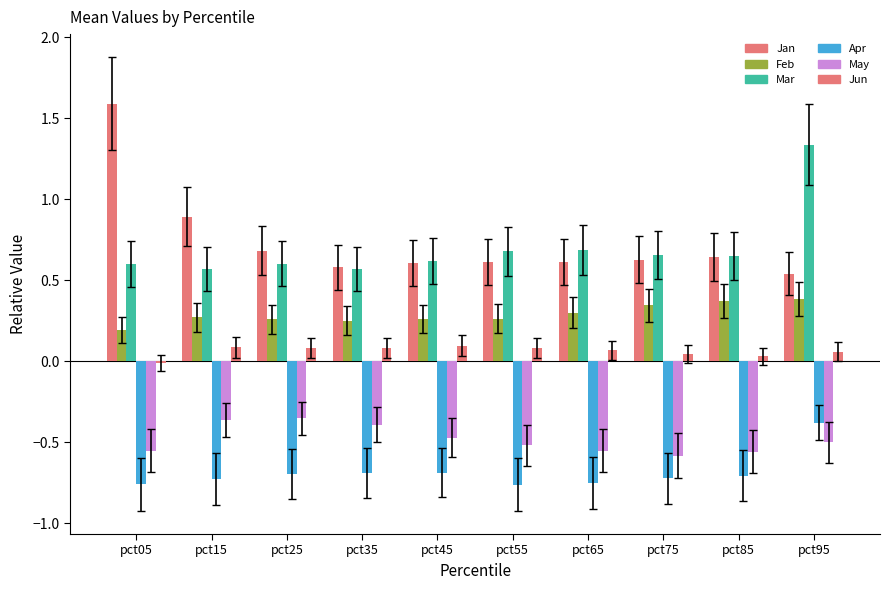

How many categories are shown in the chart?

10